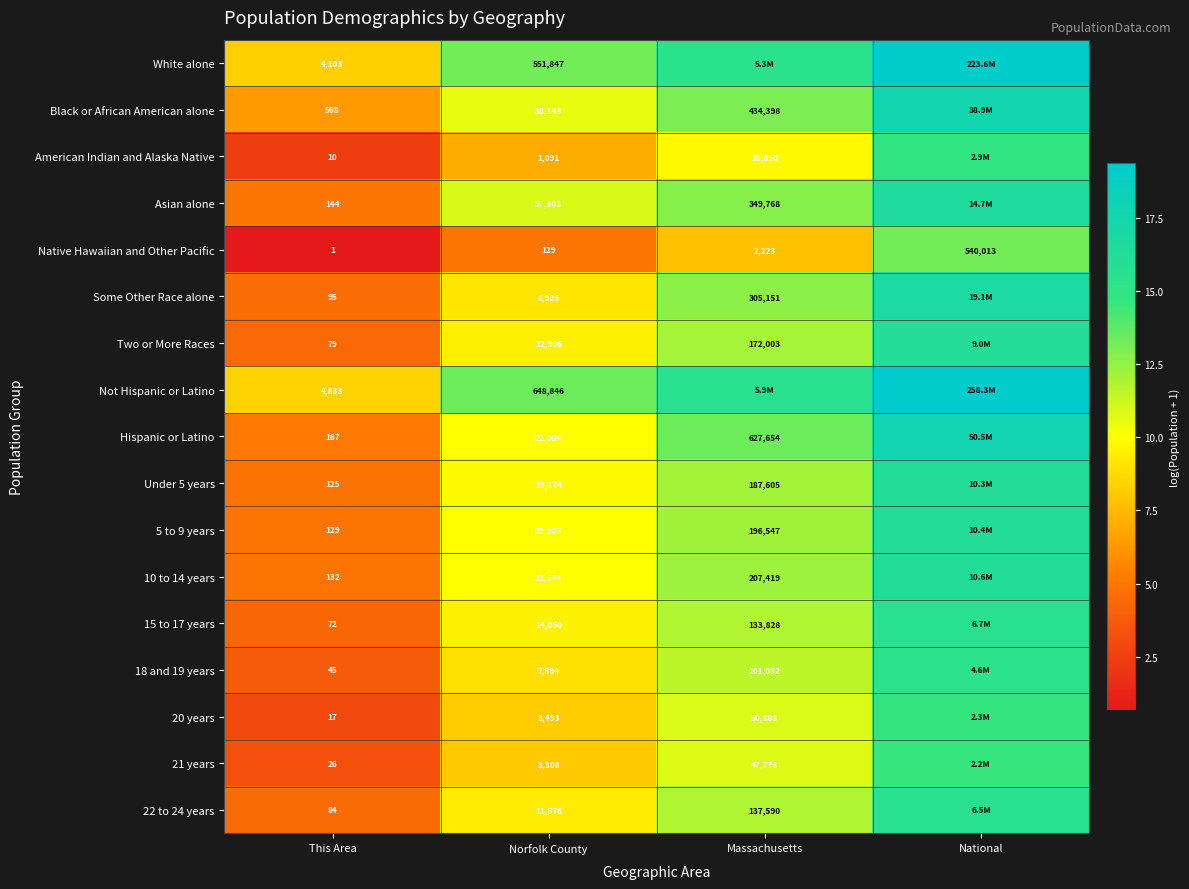

At which label is Native Hawaiian and Other Pacific closest to 270007?

Massachusetts